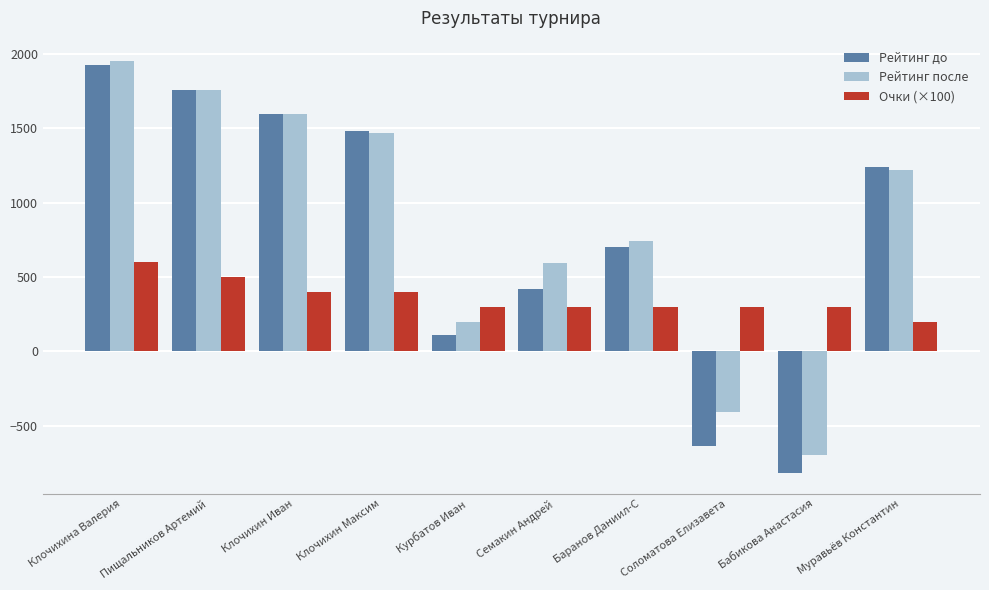

What is the maximum value for Рейтинг до?

1927